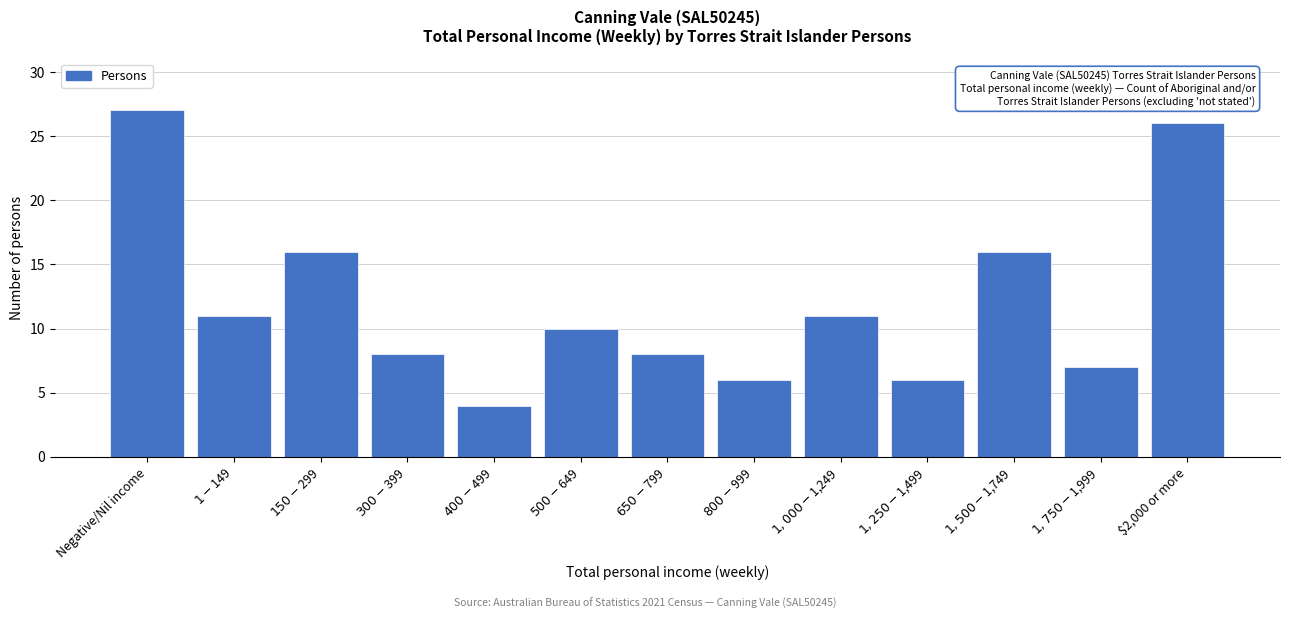

Reading left to right, what are all the values shown in this chart?

27	11	16	8	4	10	8	6	11	6	16	7	26